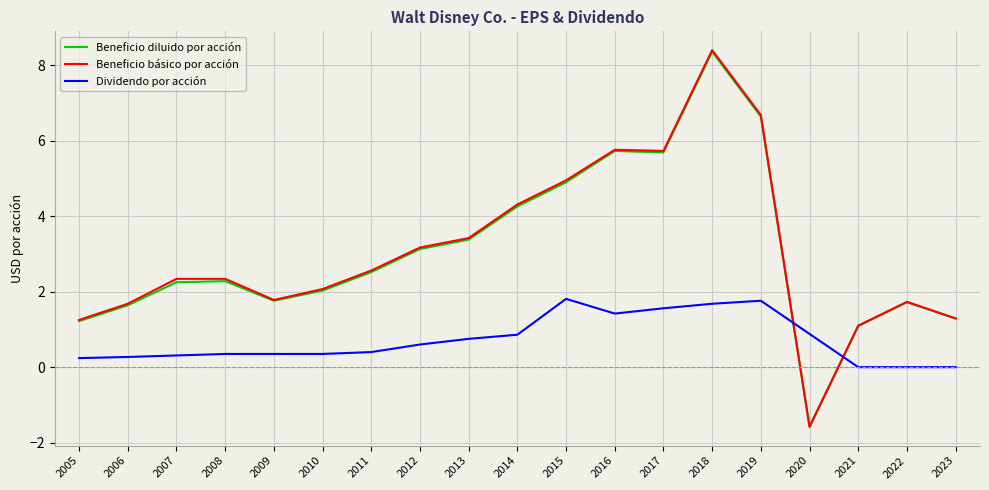

What is the maximum value shown in the chart?

8.4